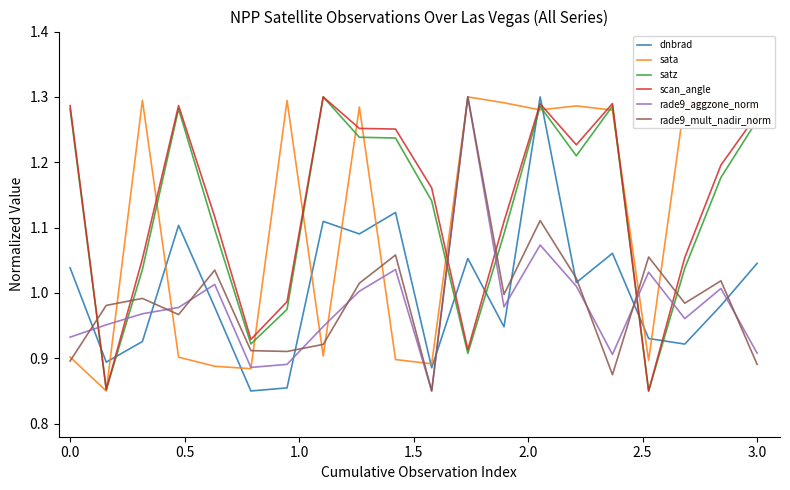

True or false: rade9_aggzone_norm and satz intersect in this chart.

True